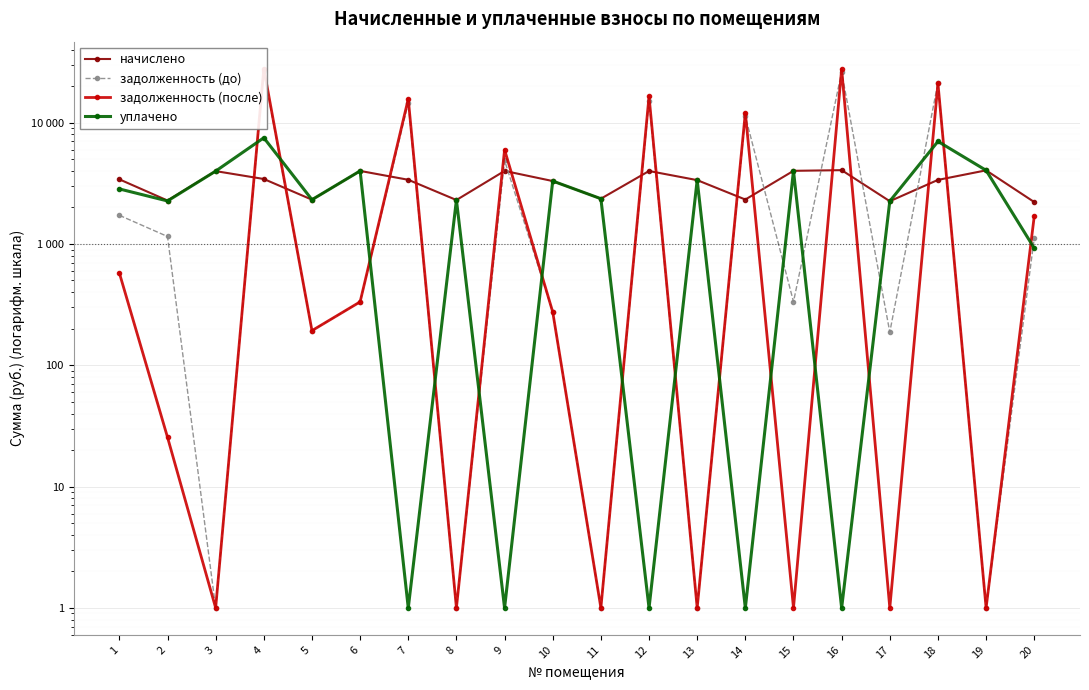

What is the difference between the уплачено values at 3 and 10?

684.7